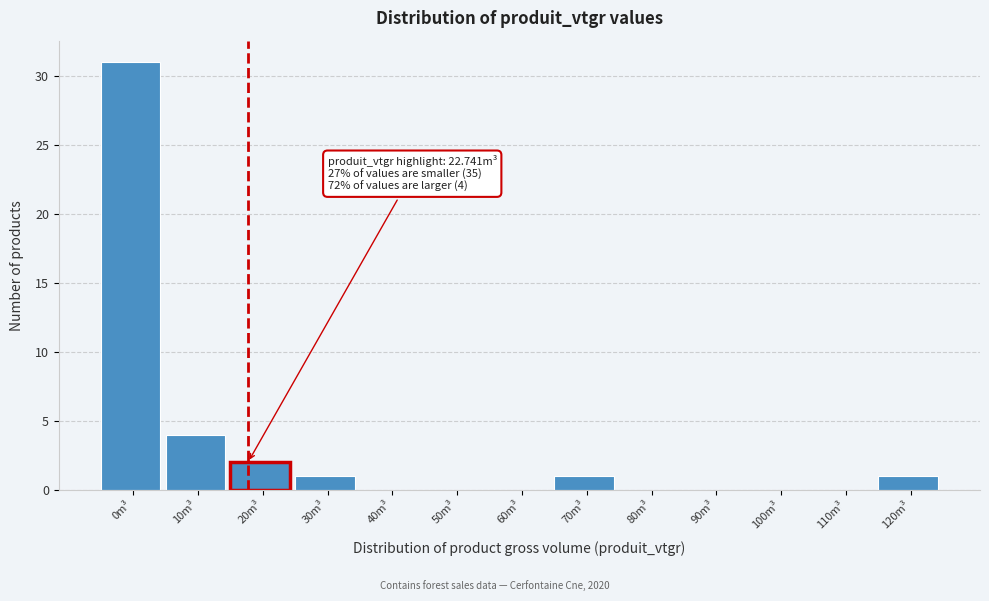

Reading right to left, list all the values displayed in this chart.

120m³=1	110m³=0	100m³=0	90m³=0	80m³=0	70m³=1	60m³=0	50m³=0	40m³=0	30m³=1	20m³=2	10m³=4	0m³=31